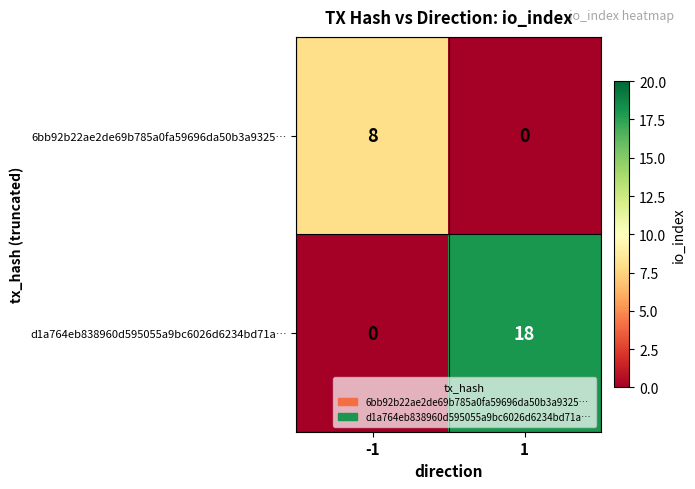

The value of d1a764eb838960d595055a9bc6026d6234bd71a… at 1 is 6. True or false?

False